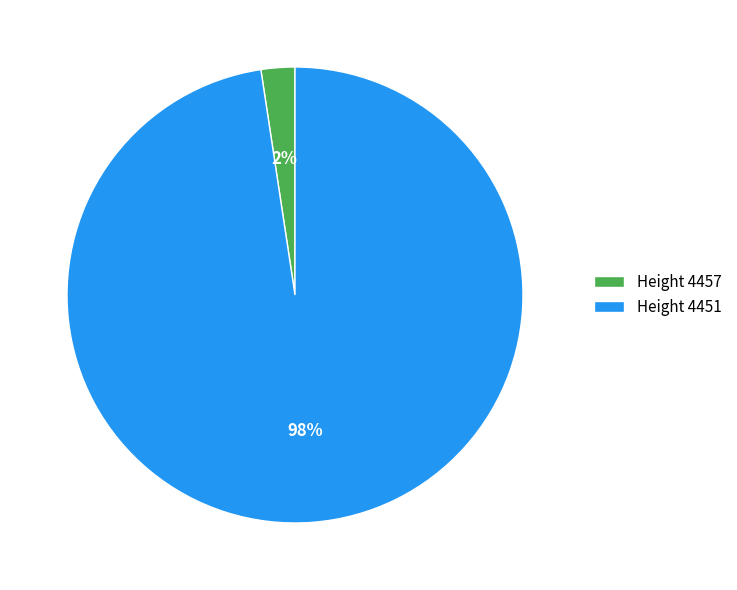

Which has a higher value, Height 4451 or Height 4457?

Height 4451